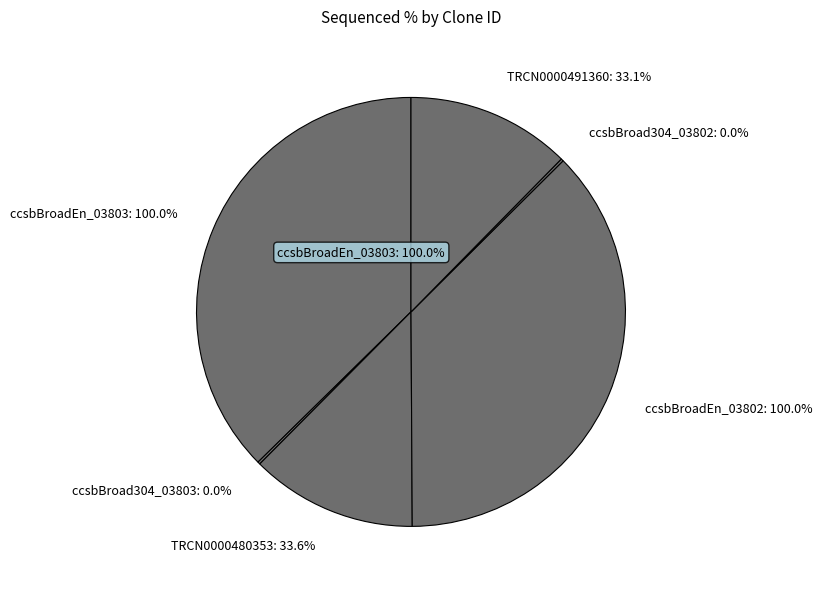

How much of the chart is everything except TRCN0000480353?

87.4%